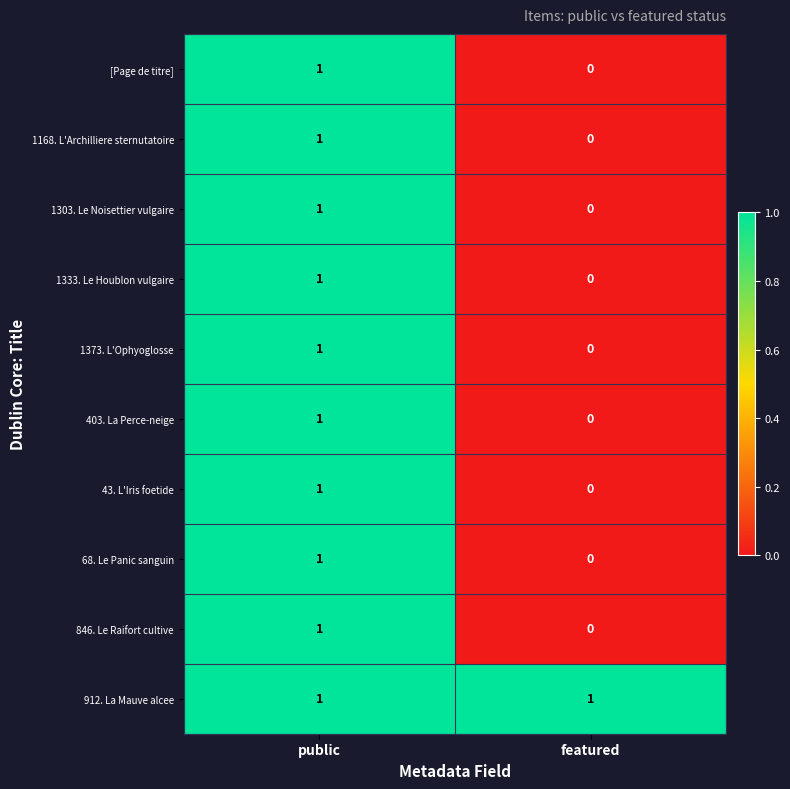

The value of 1303. Le Noisettier vulgaire at public is 1. True or false?

True